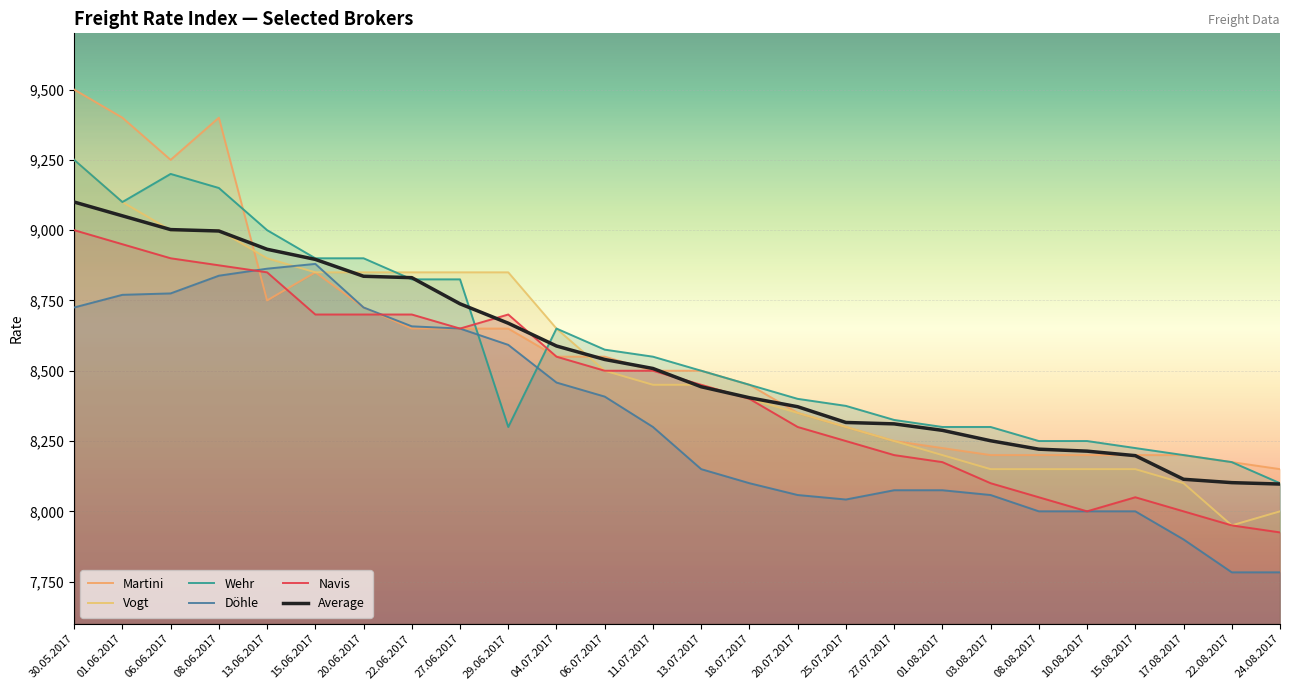

At which category does the chart reach its minimum across all series?

22.08.2017